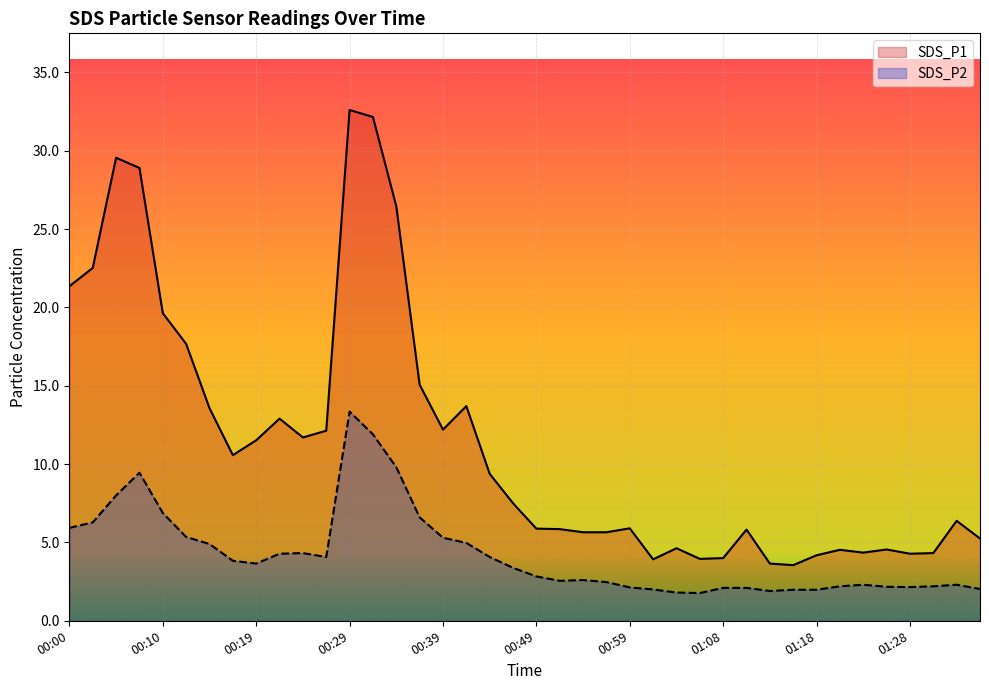

True or false: SDS_P1 and SDS_P2 cross at least once.

False